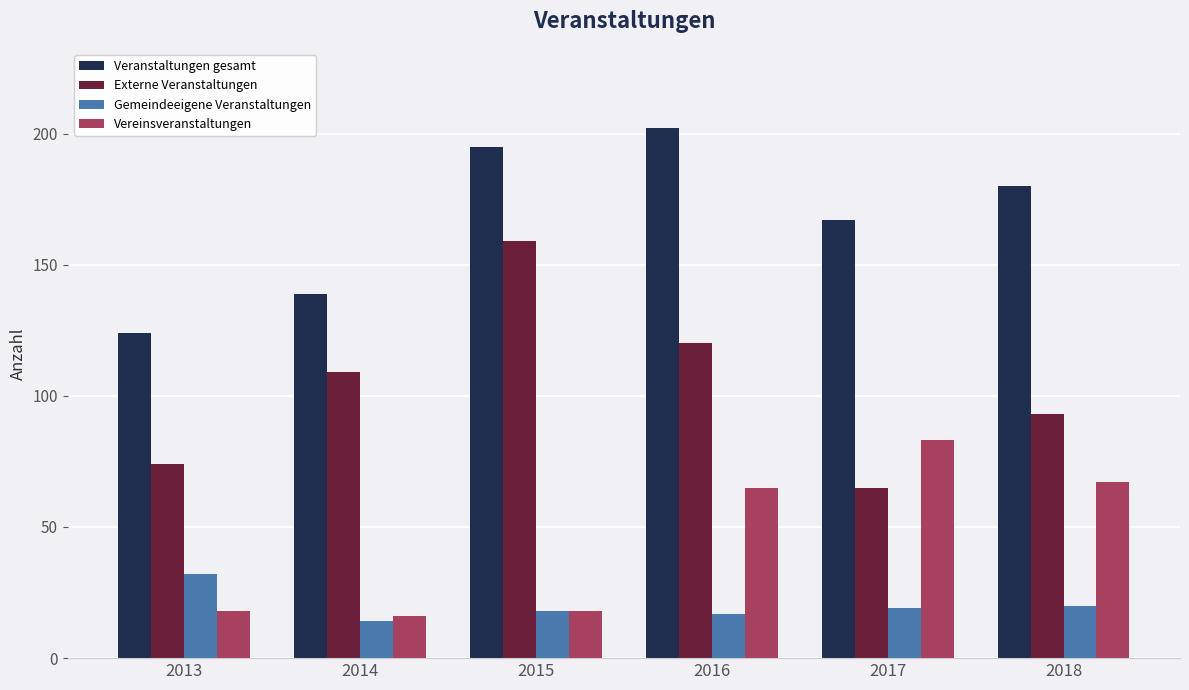

True or false: Vereinsveranstaltungen has a value of 83 at 2017.

True